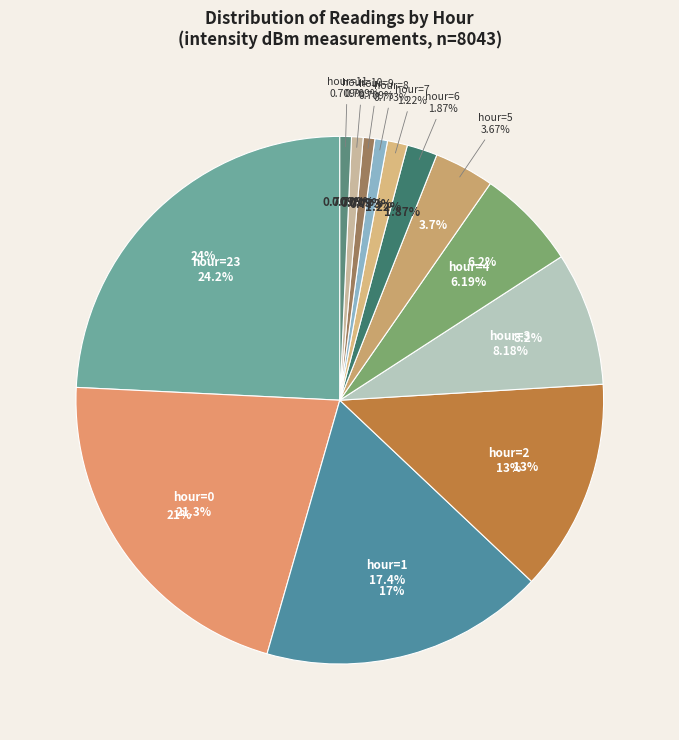

What portion of the pie excludes hour=3?

91.8%